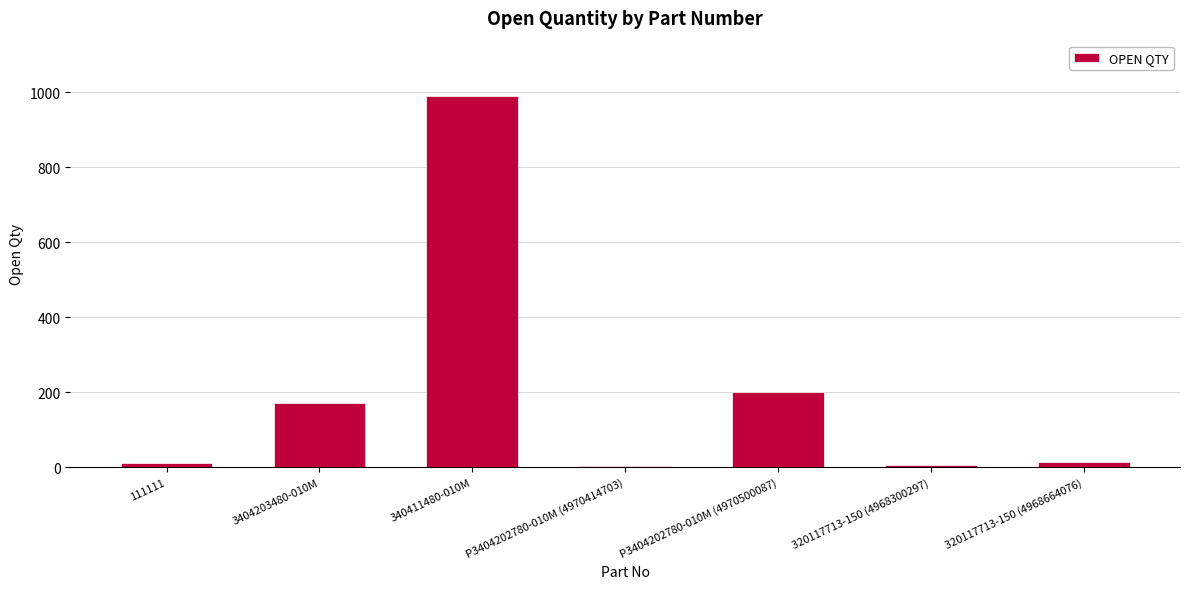

What is the label of the 4th bar from the left?

P3404202780-010M (4970414703)